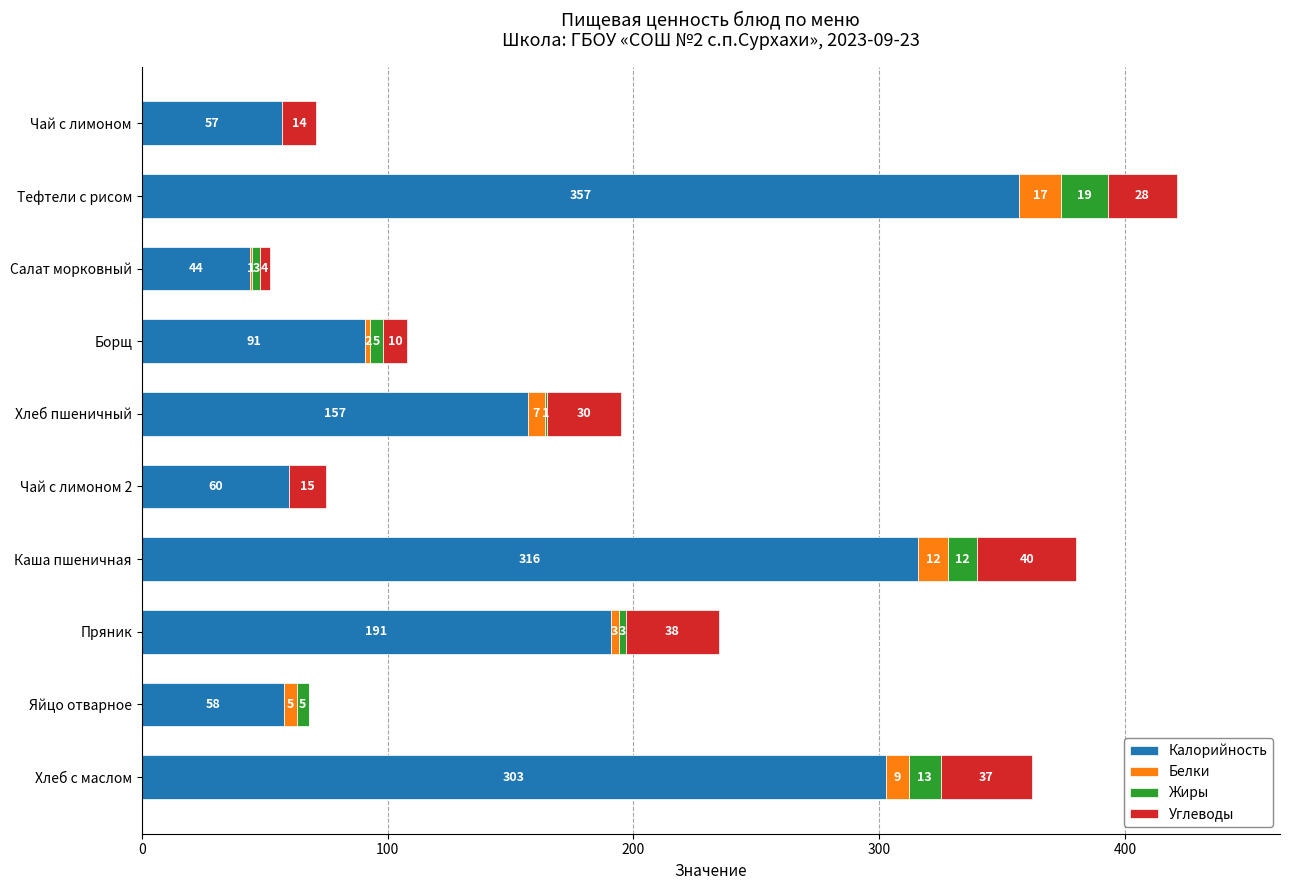

Which category has the highest value in the Калорийность series?

Тефтели с рисом